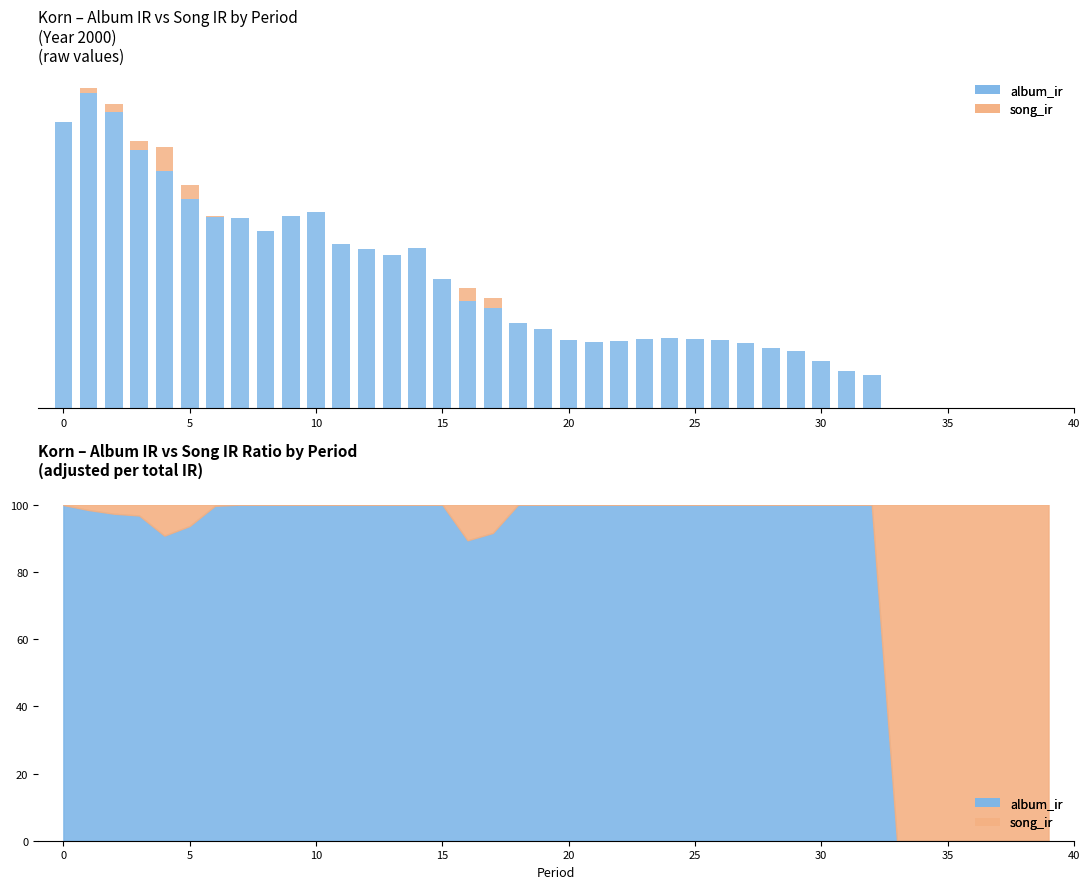

At how many categories does at least one series exceed 561?

18